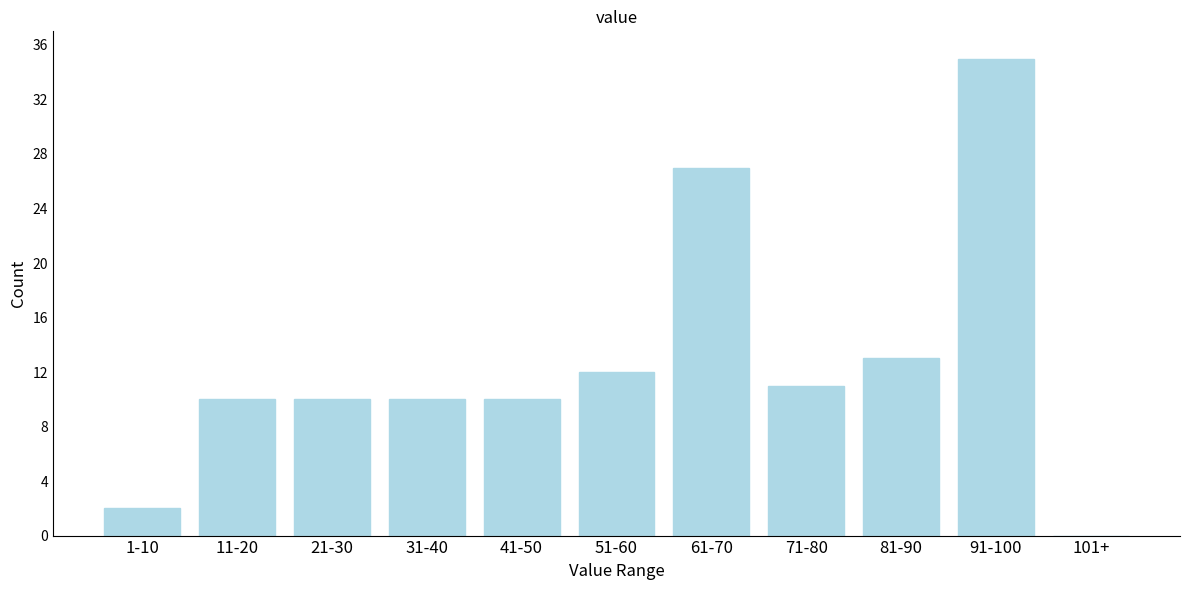

Reading left to right, list all the values displayed in this chart.

1-10=2	11-20=10	21-30=10	31-40=10	41-50=10	51-60=12	61-70=27	71-80=11	81-90=13	91-100=35	101+=0